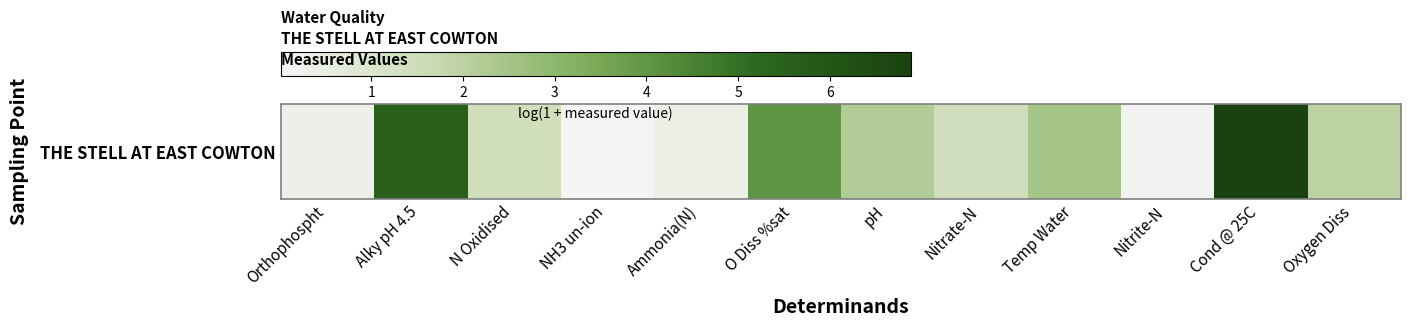

Reading left to right, extract all data points from this chart.

0.3	5.6	1.4	0.0	0.4	4.0	2.2	1.4	2.5	0.1	6.9	2.0